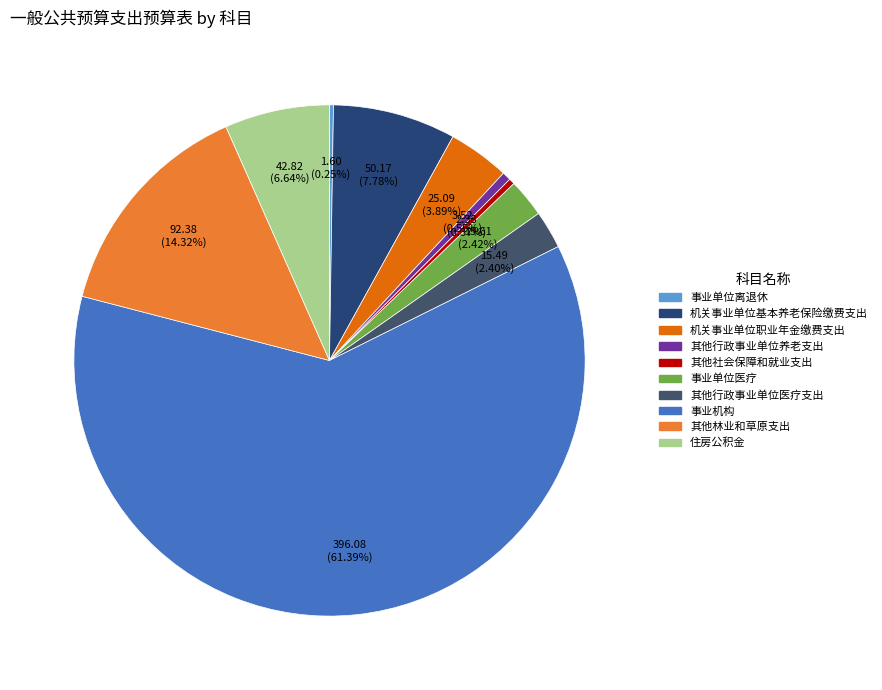

What is the change in value from 机关事业单位基本养老保险缴费支出 to 其他社会保障和就业支出?

-47.8